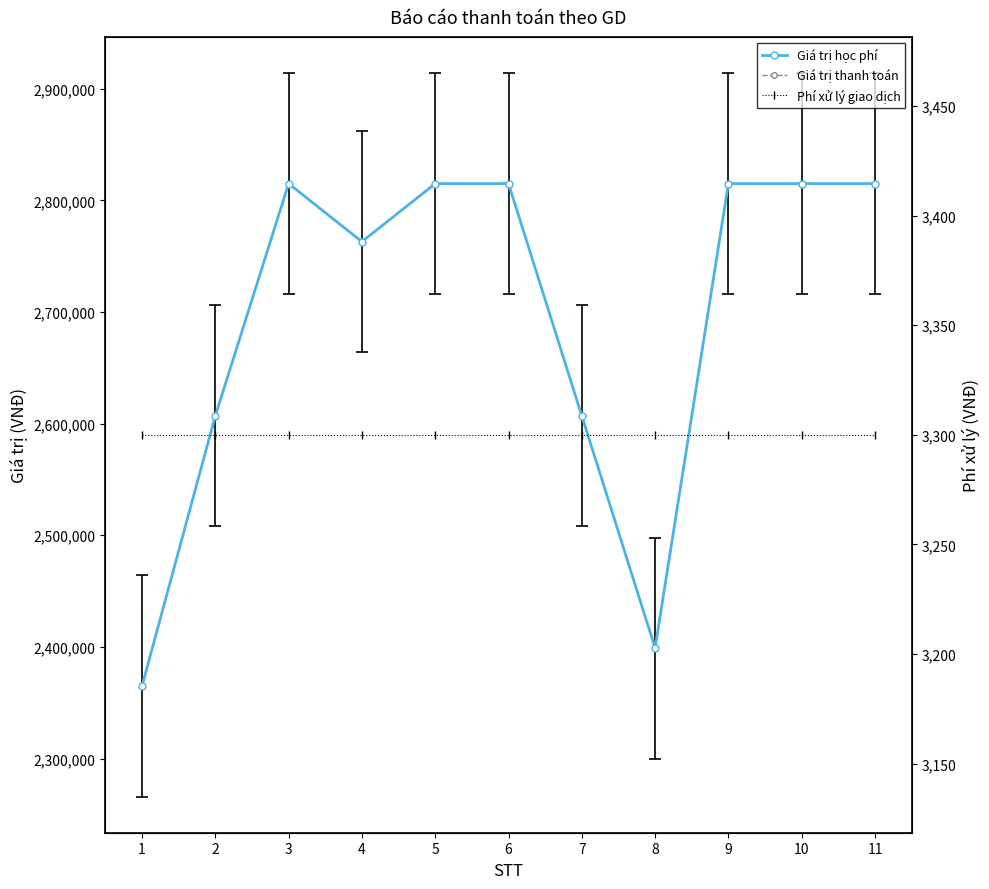

True or false: Giá trị học phí and Phí xử lý giao dịch cross at least once.

False